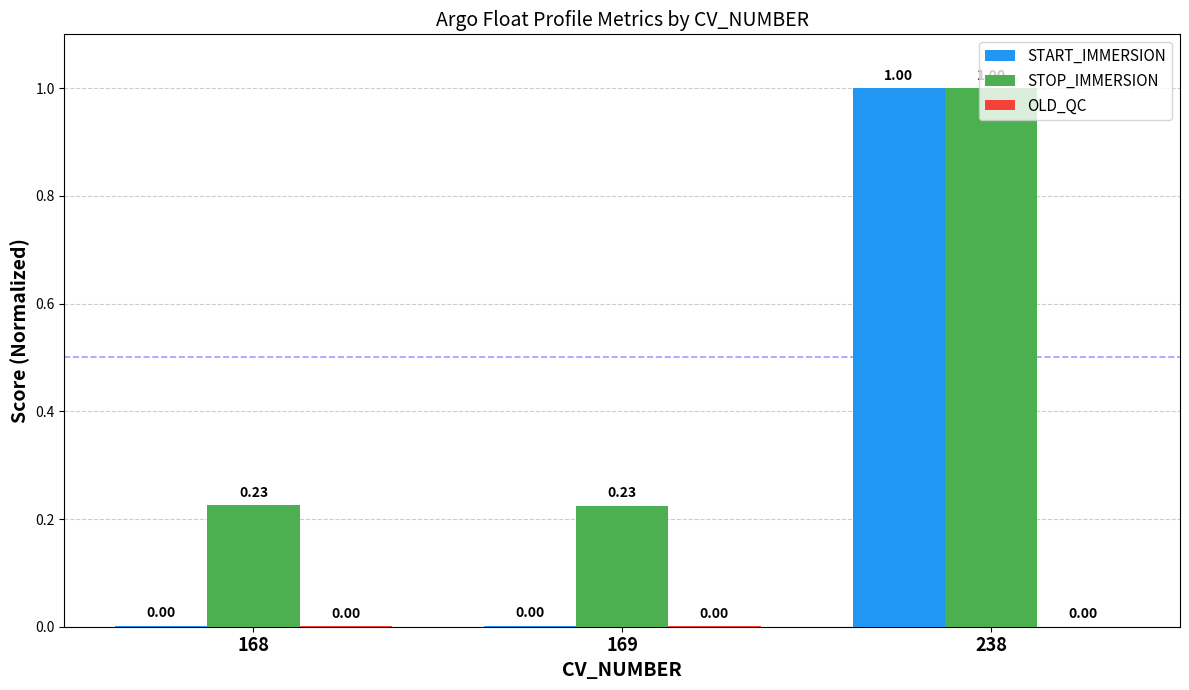

Where is STOP_IMMERSION nearest to the value 0?

169